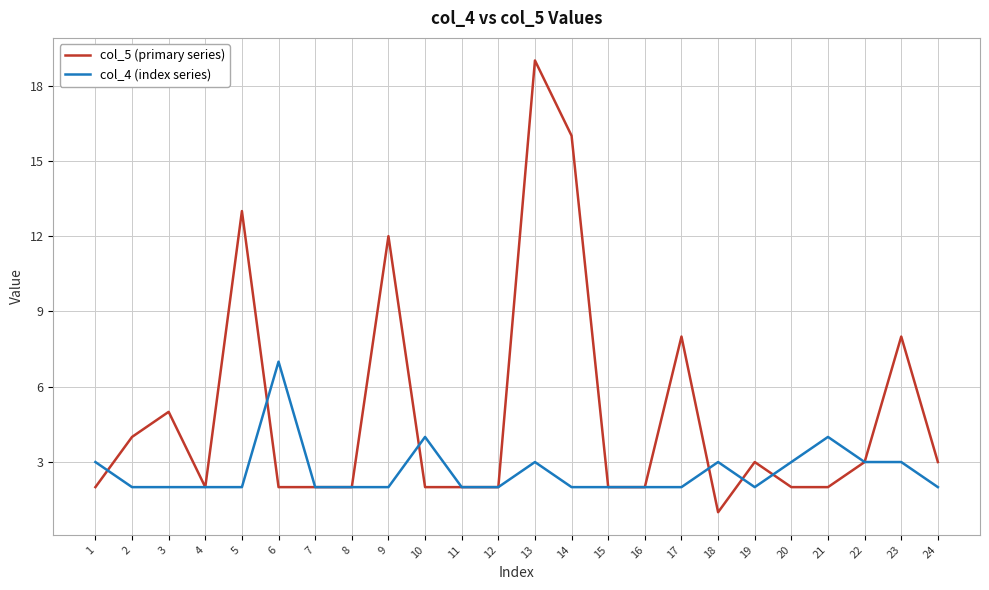

The value of col_5 (primary series) at 14 is 16. True or false?

True